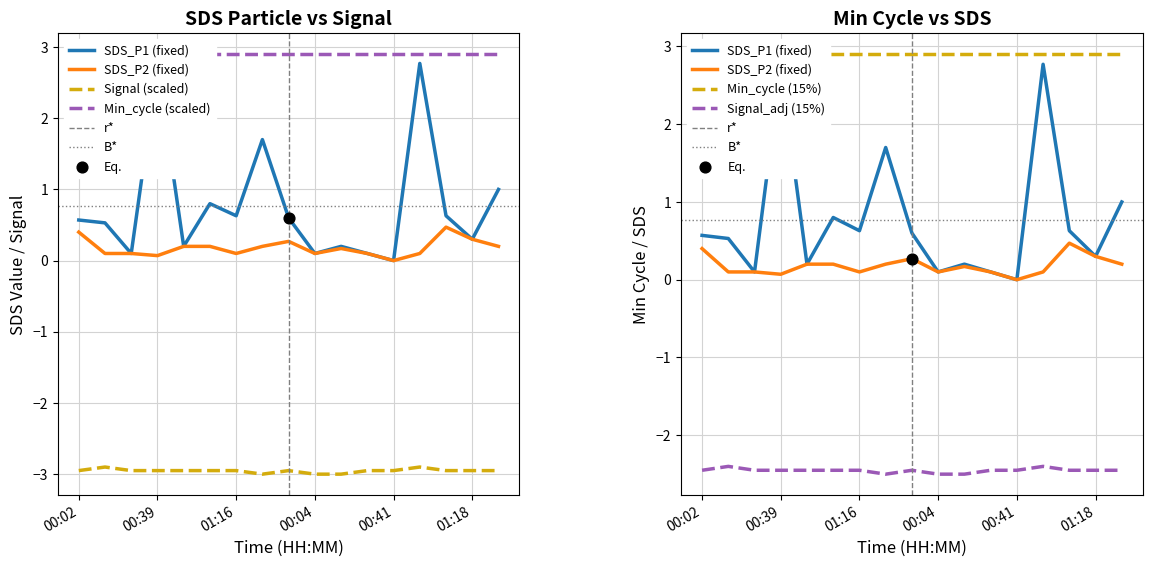

Which series has the largest Y range (max minus min)?

SDS_P1 (fixed)